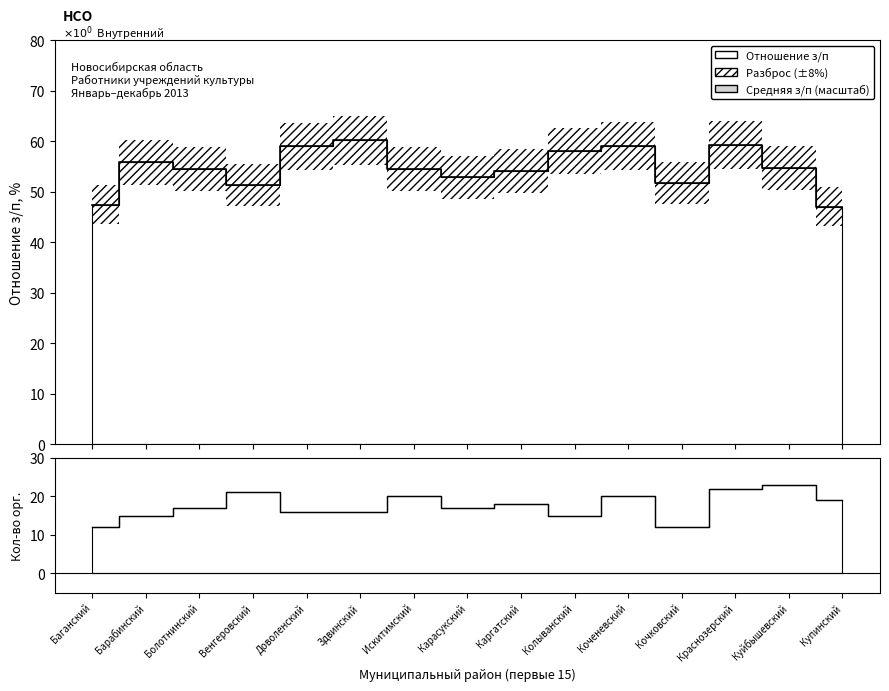

At which category does the chart reach its minimum across all series?

Купинский